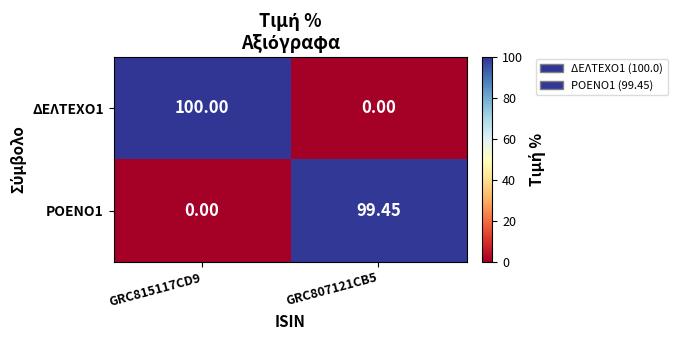

Is the value of ΡΟΕΝΟ1 at GRC815117CD9 greater than the value of ΔΕΛΤΕΧΟ1 at GRC815117CD9?

No